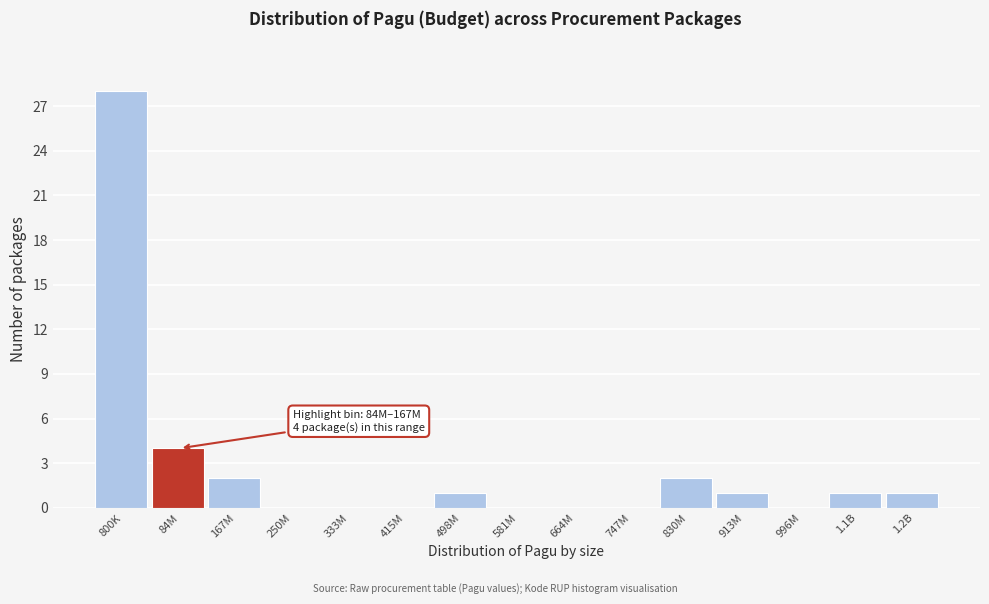

Reading left to right, extract all data points from this chart.

800K=28	84M=4	167M=2	250M=0	333M=0	415M=0	498M=1	581M=0	664M=0	747M=0	830M=2	913M=1	996M=0	1.1B=1	1.2B=1